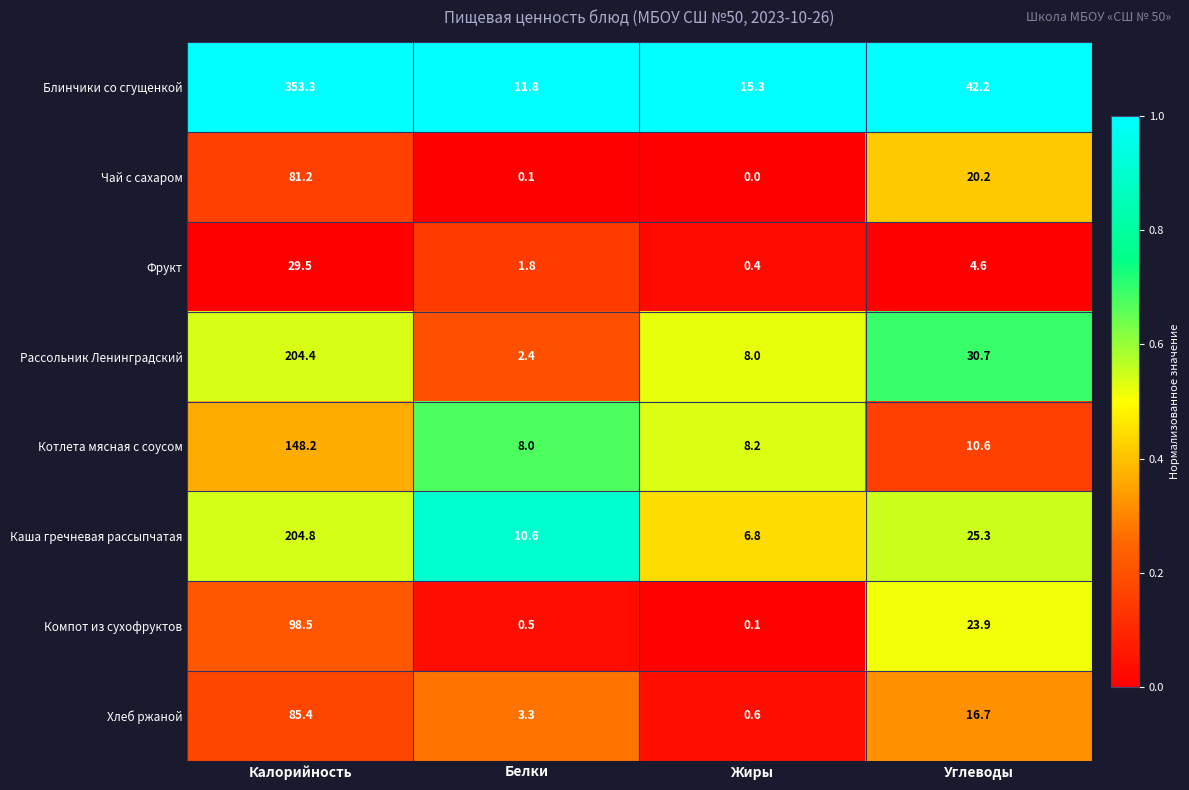

At which category does the chart reach its minimum across all series?

Жиры